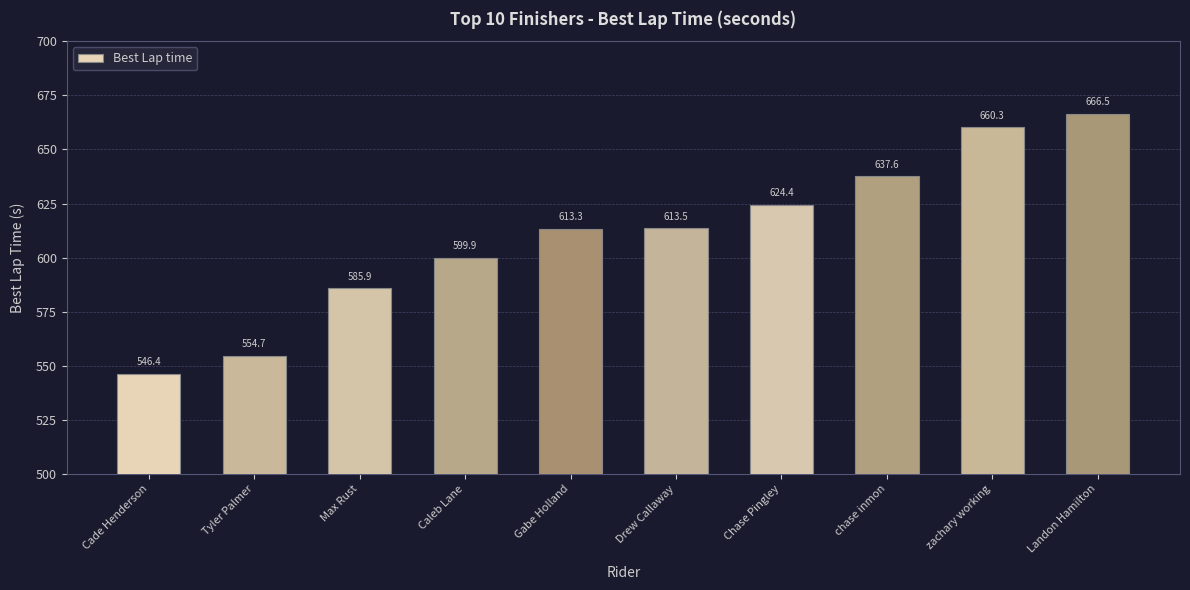

What is the ratio of the value at Max Rust to the value at Caleb Lane?

1.0